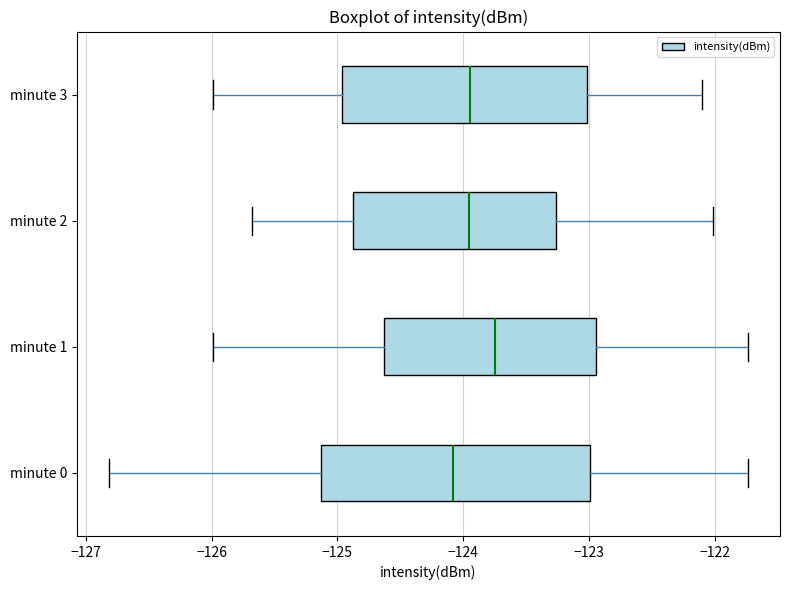

Reading bottom to top, read every box against the x-axis: the position of its median line, the range the box covers, and the ends of its whiskers. The values are not printed on the chart, so give them approximately, as read against the axis.

minute 0: median -124.1, box -125.1 to -123.0, whiskers -126.8 to -121.7
minute 1: median -123.7, box -124.6 to -122.9, whiskers -126.0 to -121.7
minute 2: median -124.0, box -124.9 to -123.3, whiskers -125.7 to -122.0
minute 3: median -123.9, box -125.0 to -123.0, whiskers -126.0 to -122.1